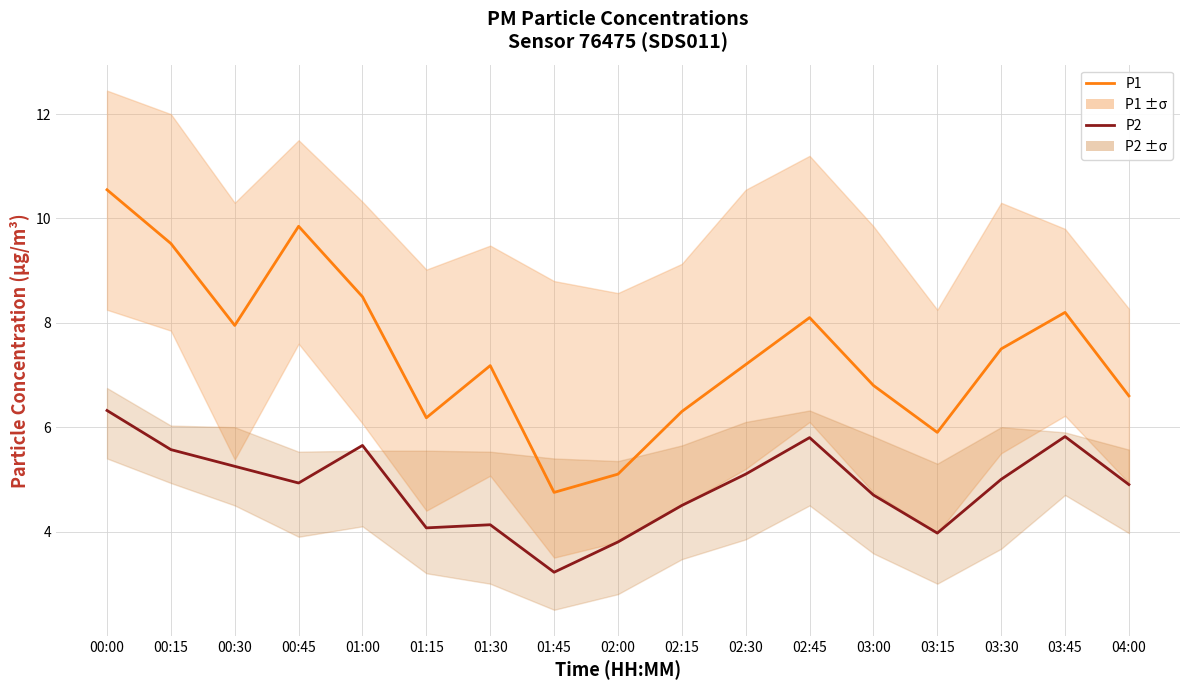

Rank the series by their maximum value, from highest to lowest.

P1, P2